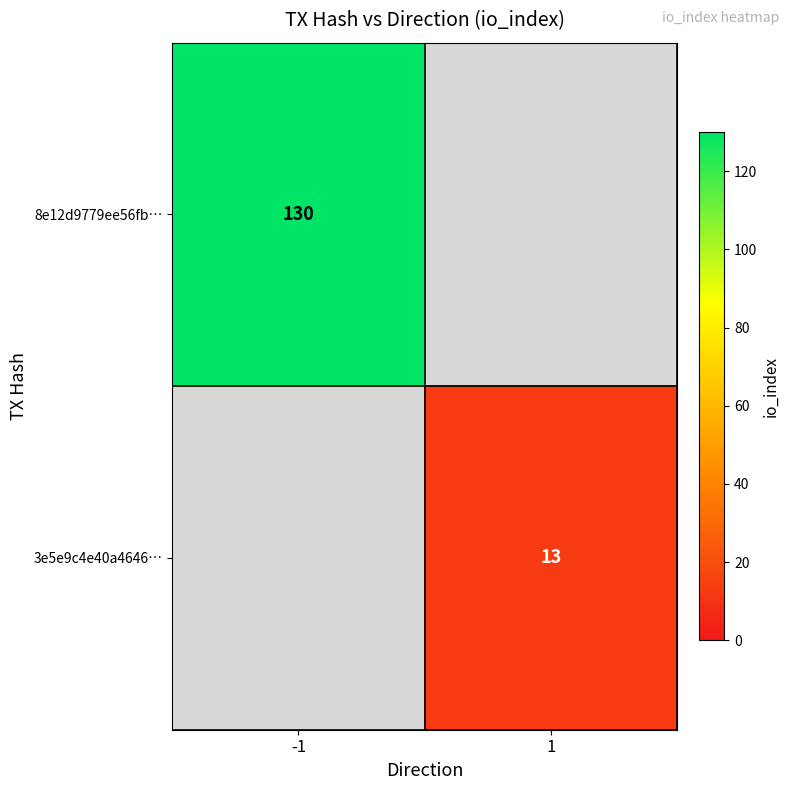

Is the value of 8e12d9779ee56fb… at -1 greater than the value of 3e5e9c4e40a4646… at 1?

Yes